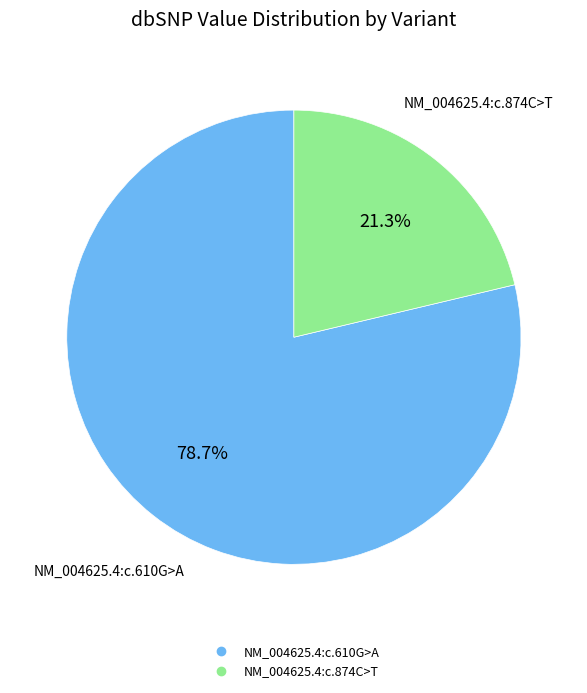

Is there any slice that represents more than half of the pie?

Yes